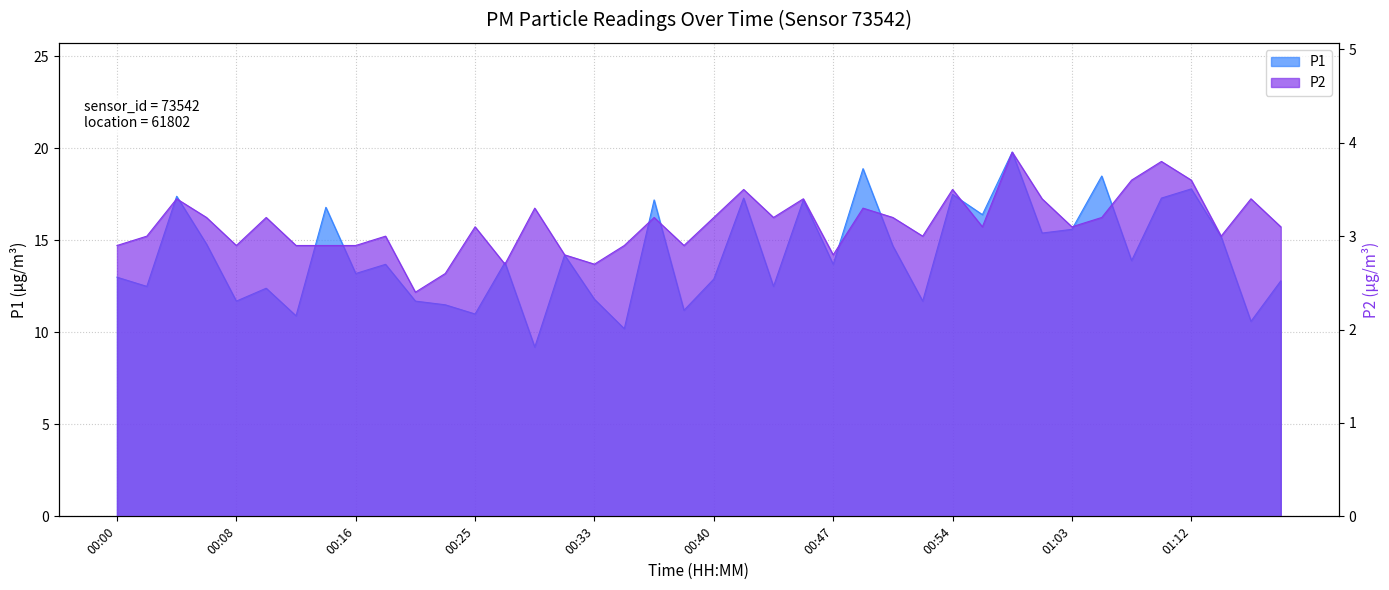

What is the sum of the P1 values at 01:10 and 00:05?

32.1